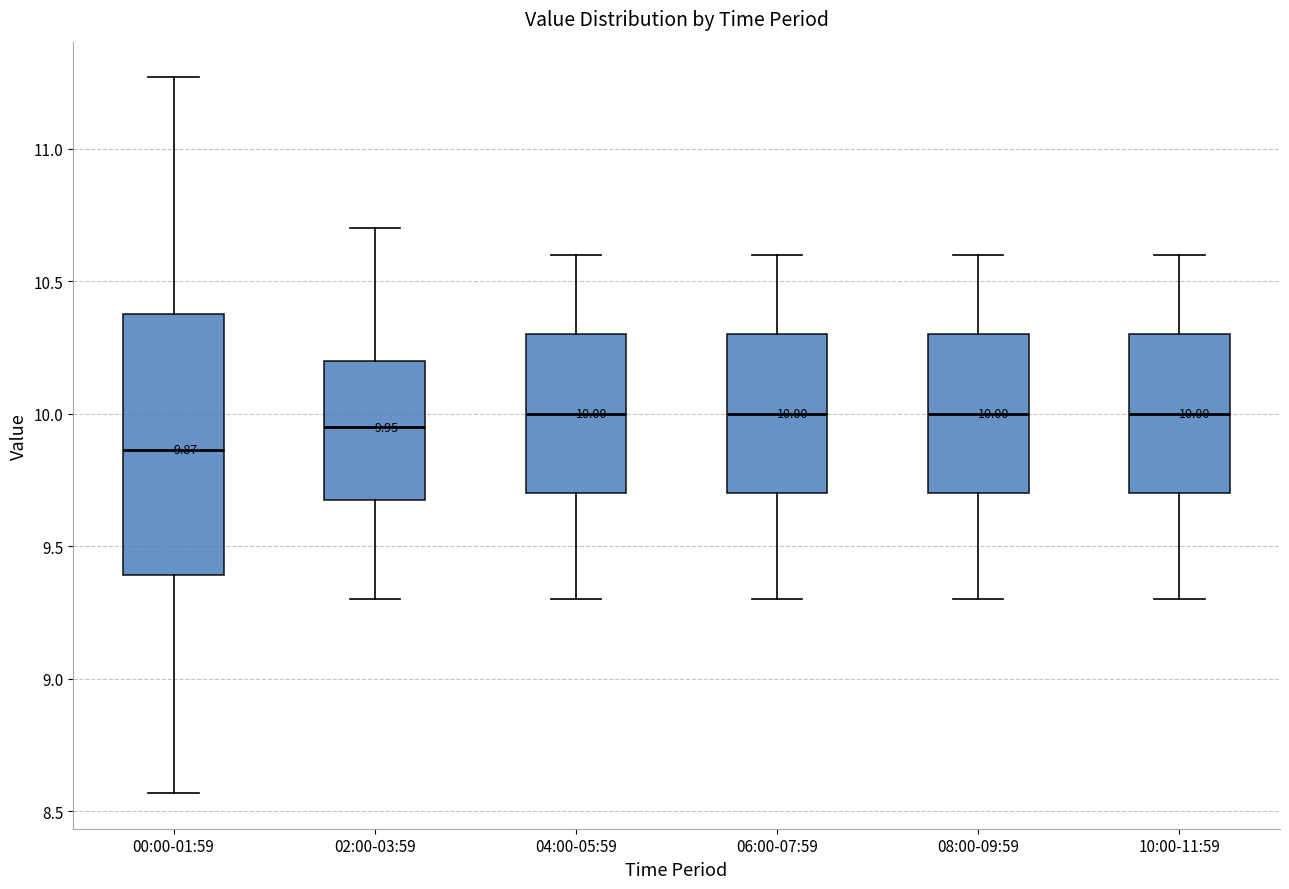

Which box is the tallest, from its lower edge to its upper edge?

00:00-01:59